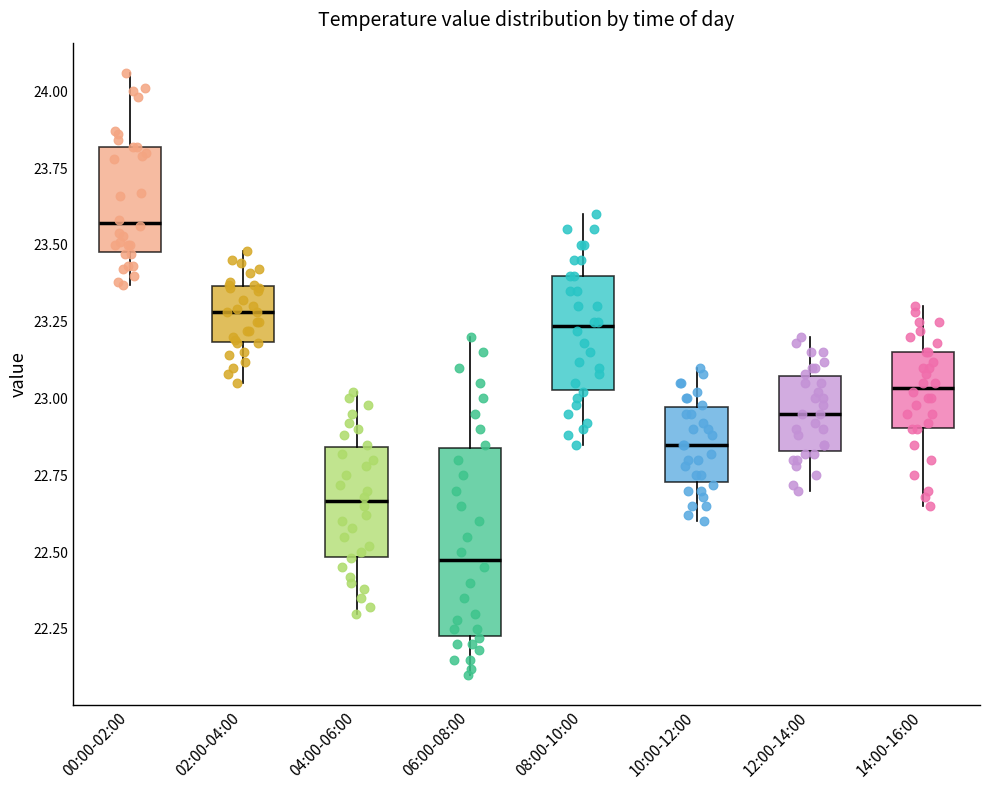

Which box has the highest median line?

00:00-02:00